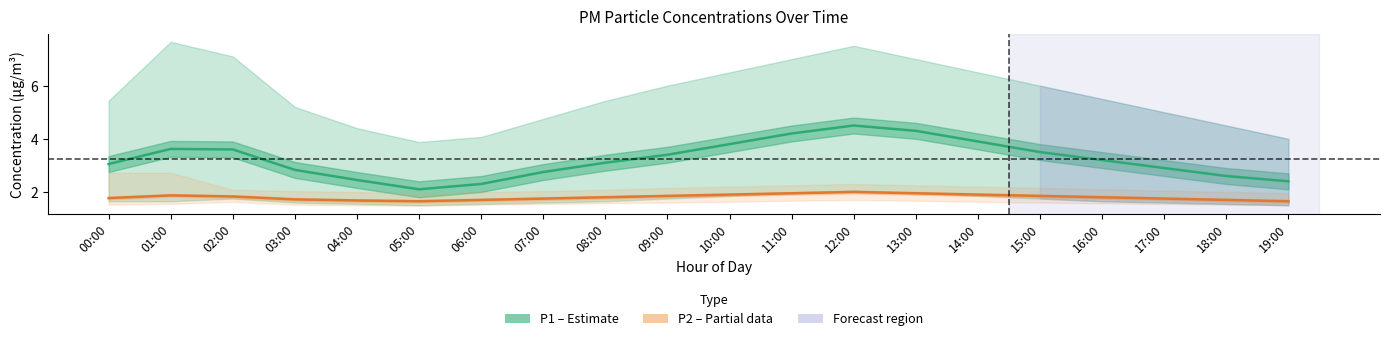

Which series has the widest spread of values?

P1 (PM10)